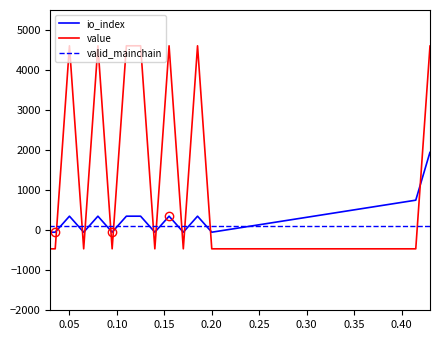

How many lines are shown in the chart?

3